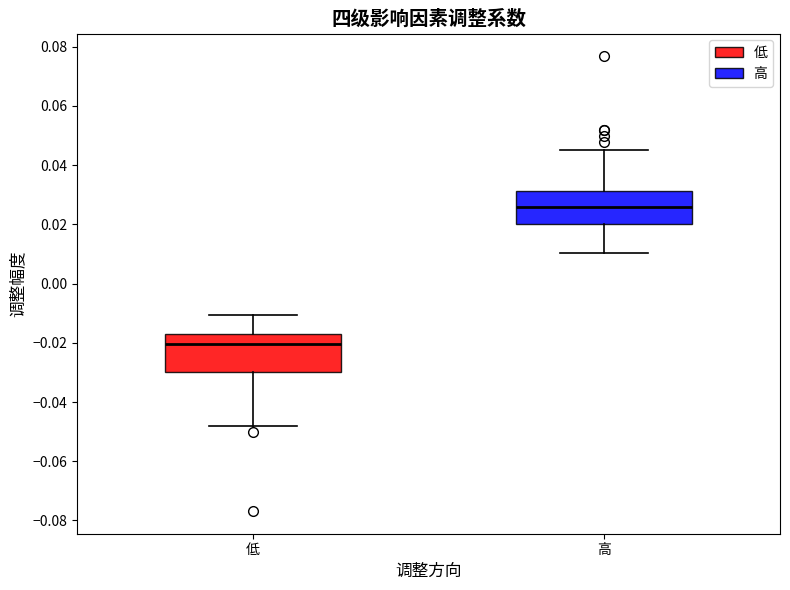

Which box has the highest median line?

高